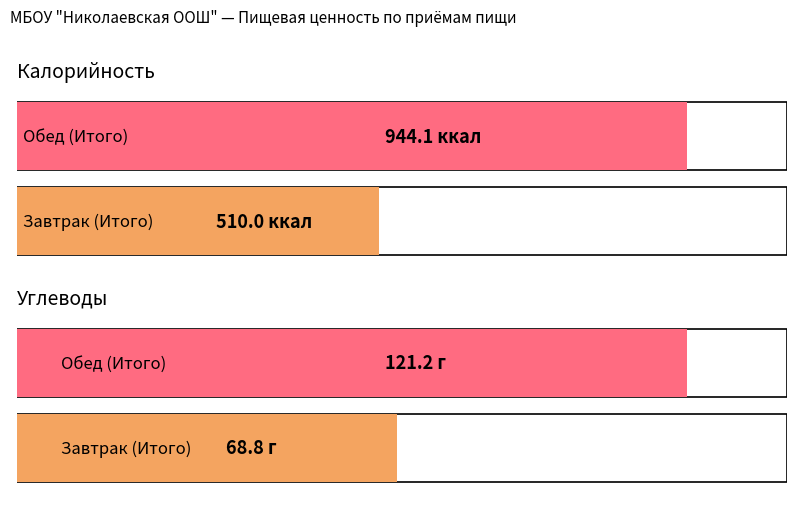

At how many categories does at least one series exceed 659?

1